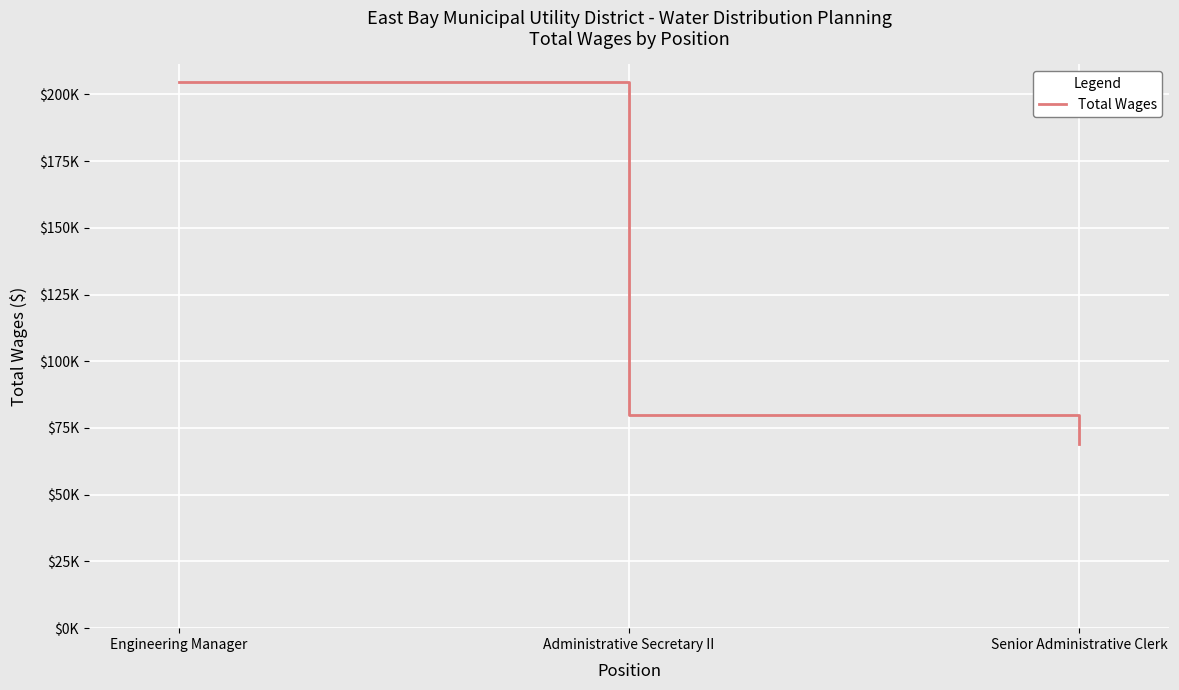

Does the chart display data point markers on the line(s)?

No